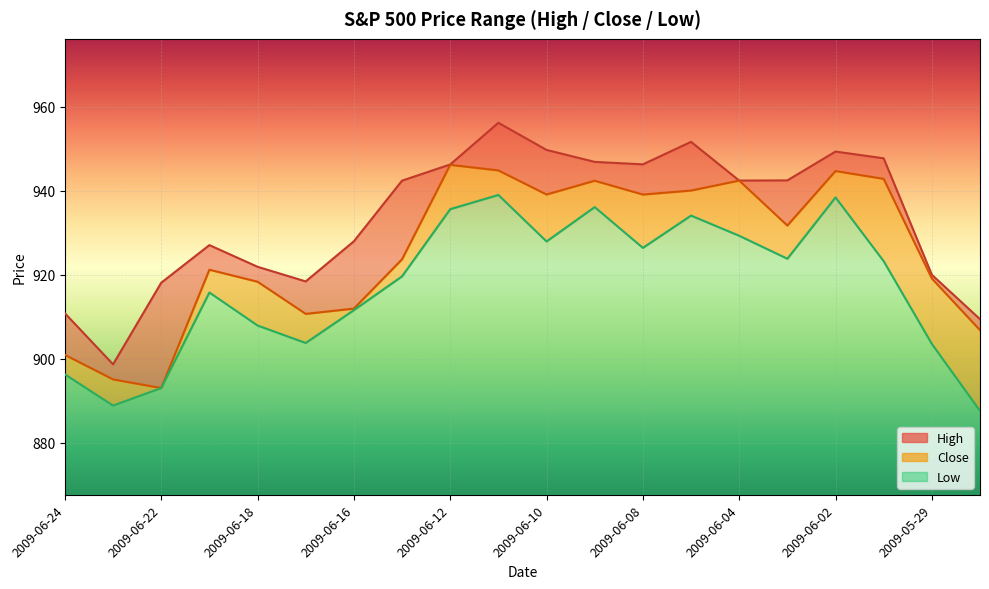

Which series has the widest spread of values?

High